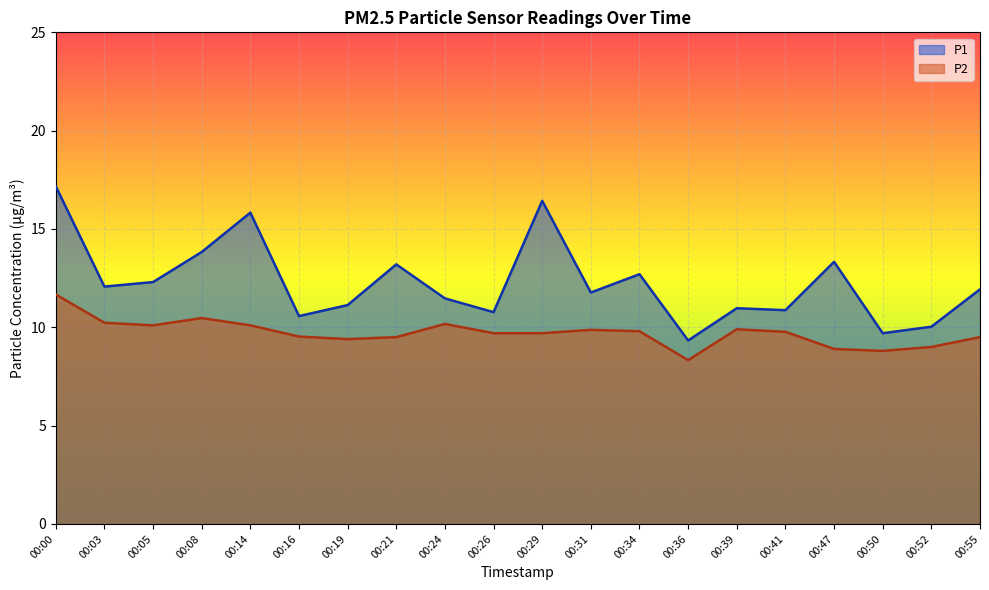

The P2 series shows 11.7 at 00:00. True or false?

True